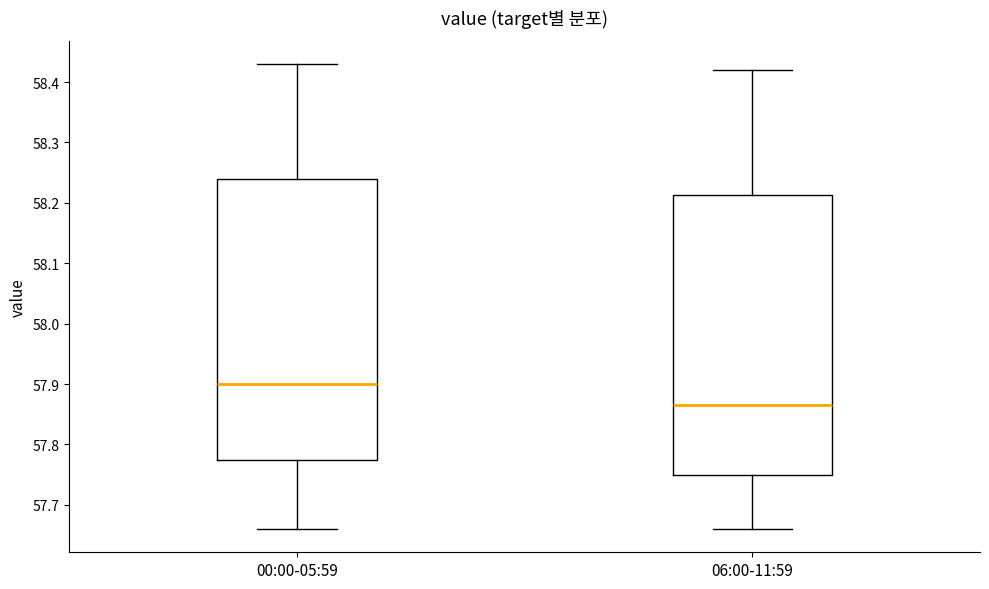

Which box has the lowest median line?

06:00-11:59